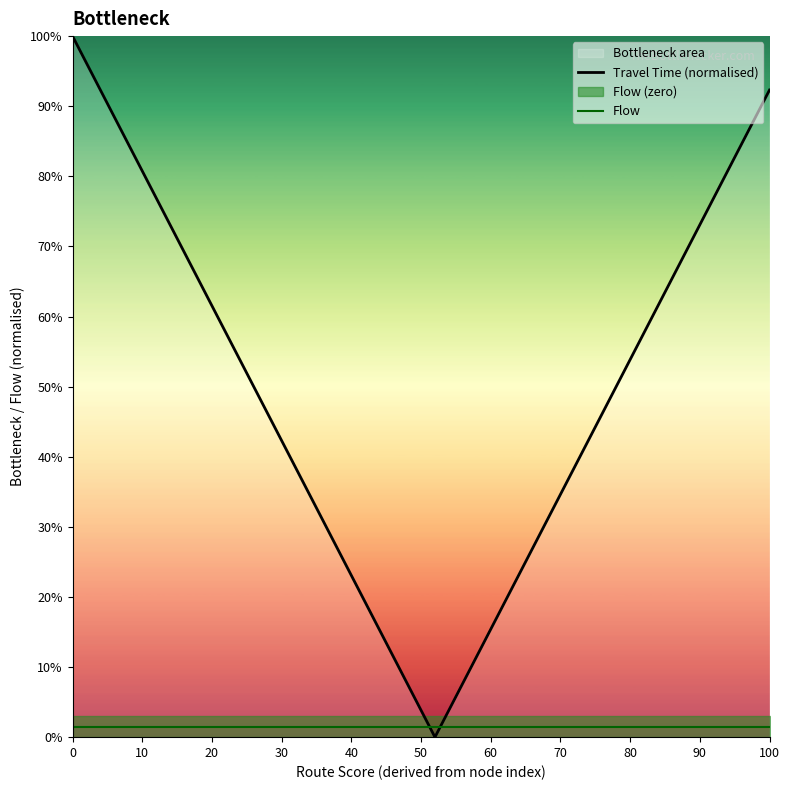

What is the sum of all Travel Time (normalised) values?

13.0